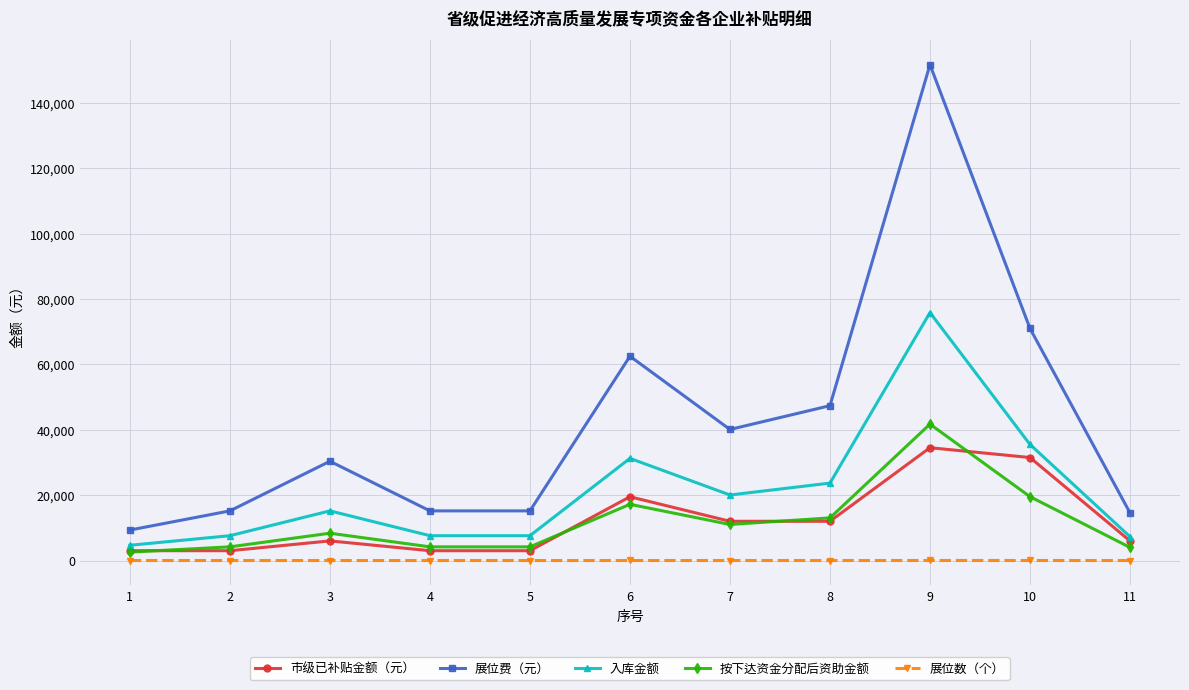

Rank the series at 9 from lowest to highest value.

展位数（个）, 市级已补贴金额（元）, 按下达资金分配后资助金额, 入库金额, 展位费（元）